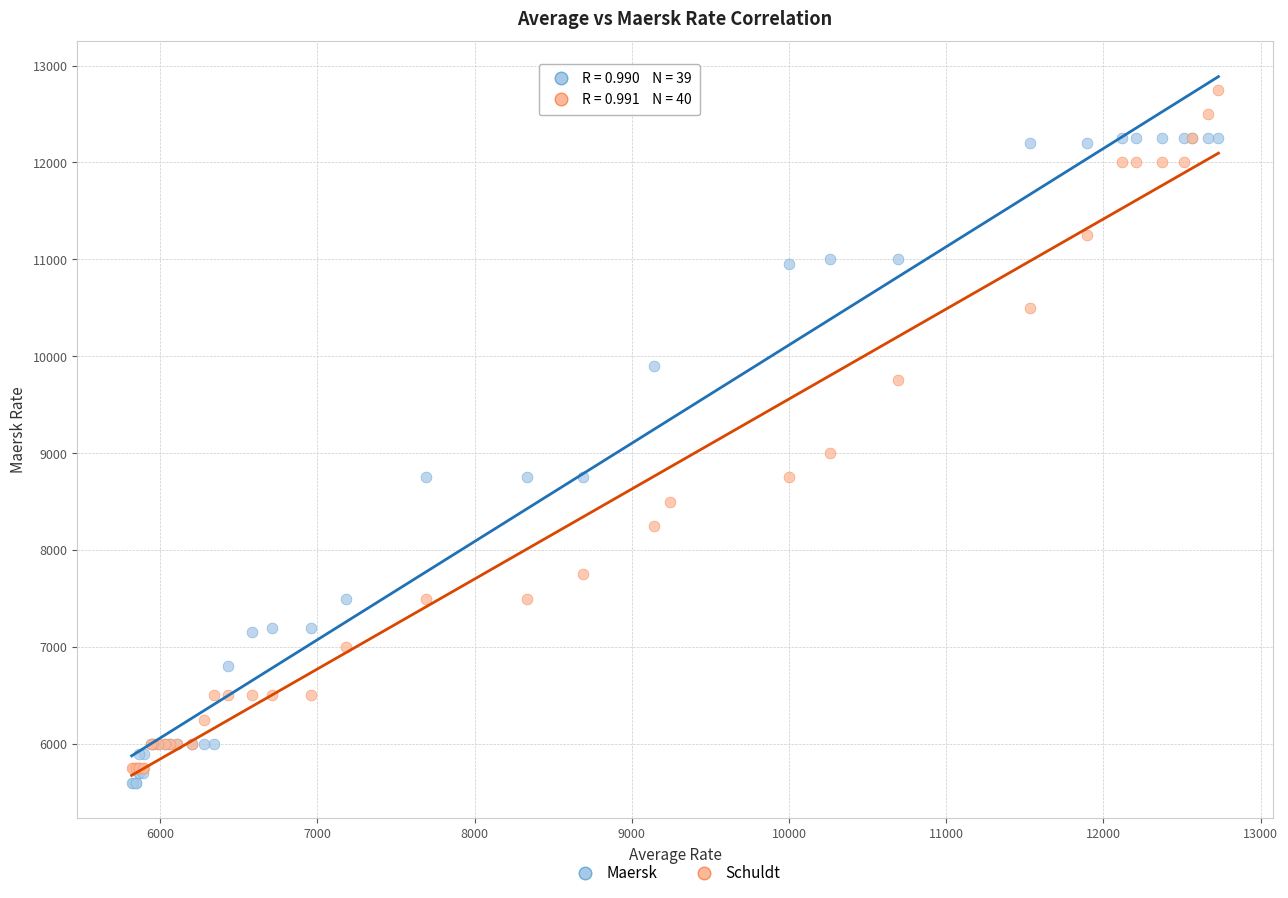

Which series reaches the maximum Y coordinate?

Schuldt